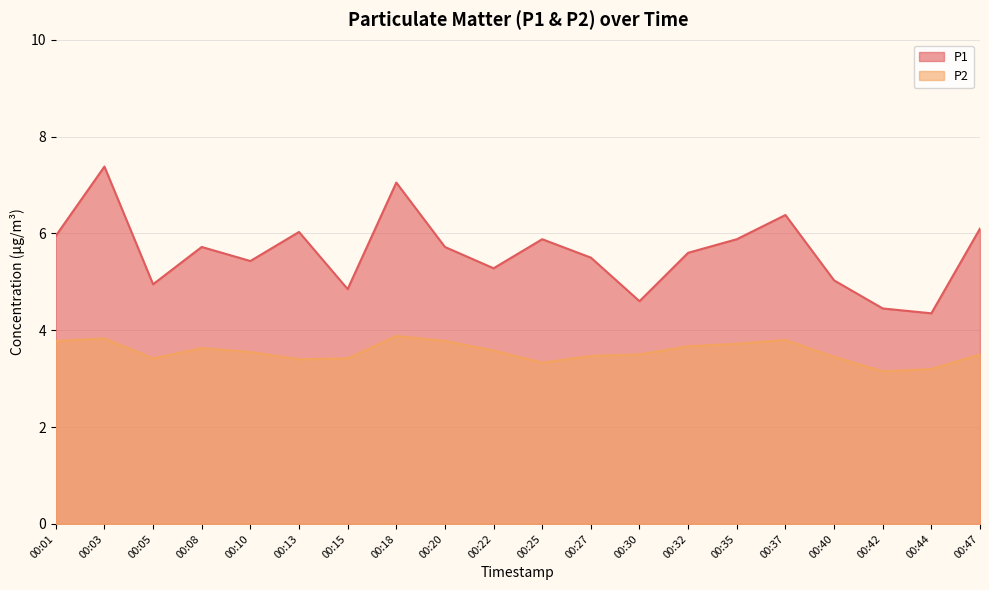

Count the number of data series in this chart.

2